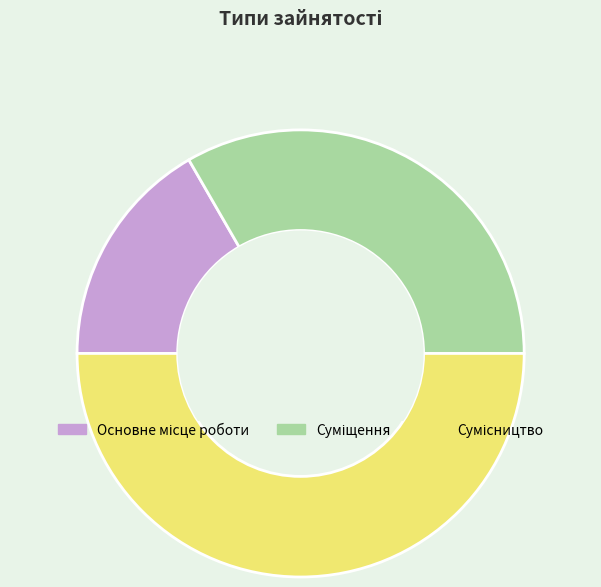

To the nearest percent, what percentage of the pie is Суміщення?

33%